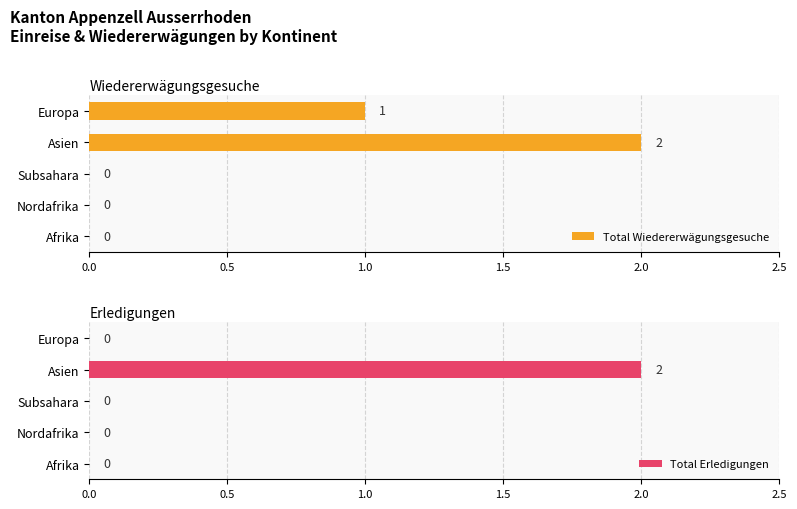

True or false: Total Erledigungen has a value of 1 at Afrika.

False